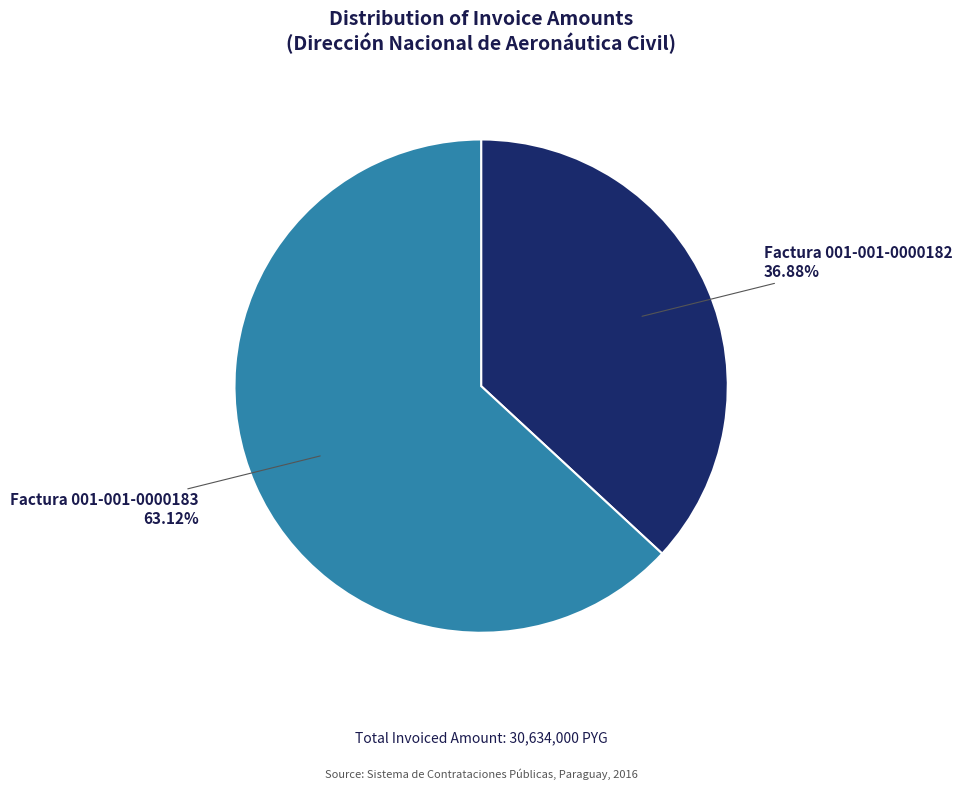

What percentage is the Factura 001-001-0000183 slice, to the nearest percent?

63%